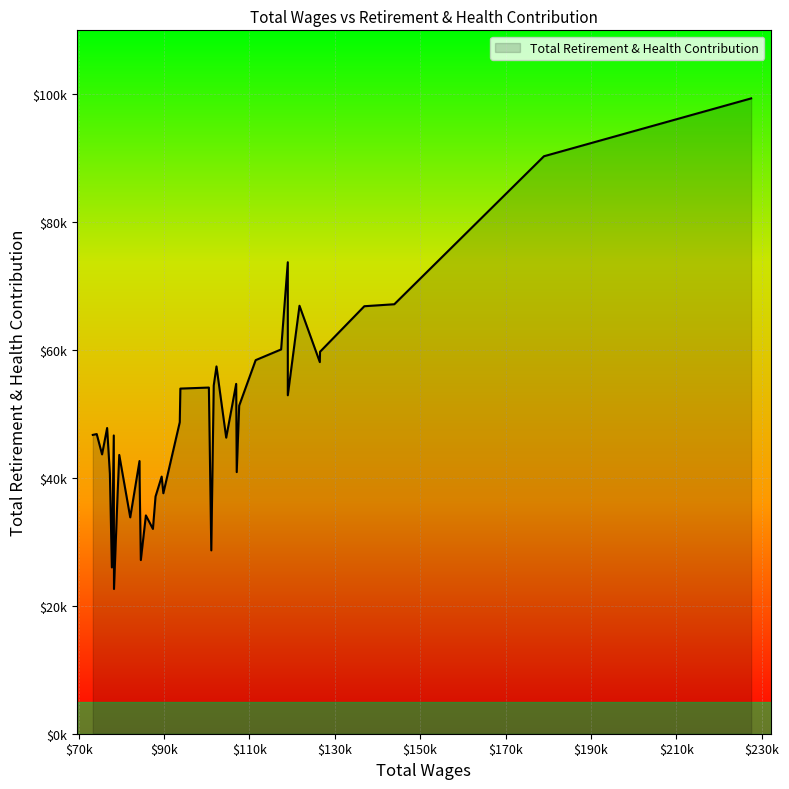

Reading left to right, list all the values displayed in this chart.

227550.0=99356	179003.0=90308	143950.0=67165	136925.0=66854	126547.0=59730	126497.0=58112	121732.0=66931	118996.0=52928	118995.0=73734	117432.0=60098	111466.0=58423	107606.0=51307	107029.0=40912	106901.0=54710	104565.0=46301	102286.0=57441	101643.0=54456	101071.0=28672	100506.0=54136	93827.0=53974	93687.0=48722	89839.0=37607	89445.0=40213	88007.0=37091	87397.0=32025	85748.0=34141	84562.0=27157	84282.0=39711	84254.0=42642	82082.0=33835	79509.0=43598	79128.0=37597	78275.0=22634	78226.0=46645	77778.0=26005	77313.0=40649	76666.0=47807	75482.0=43684	74230.0=46862	73312.0=46732